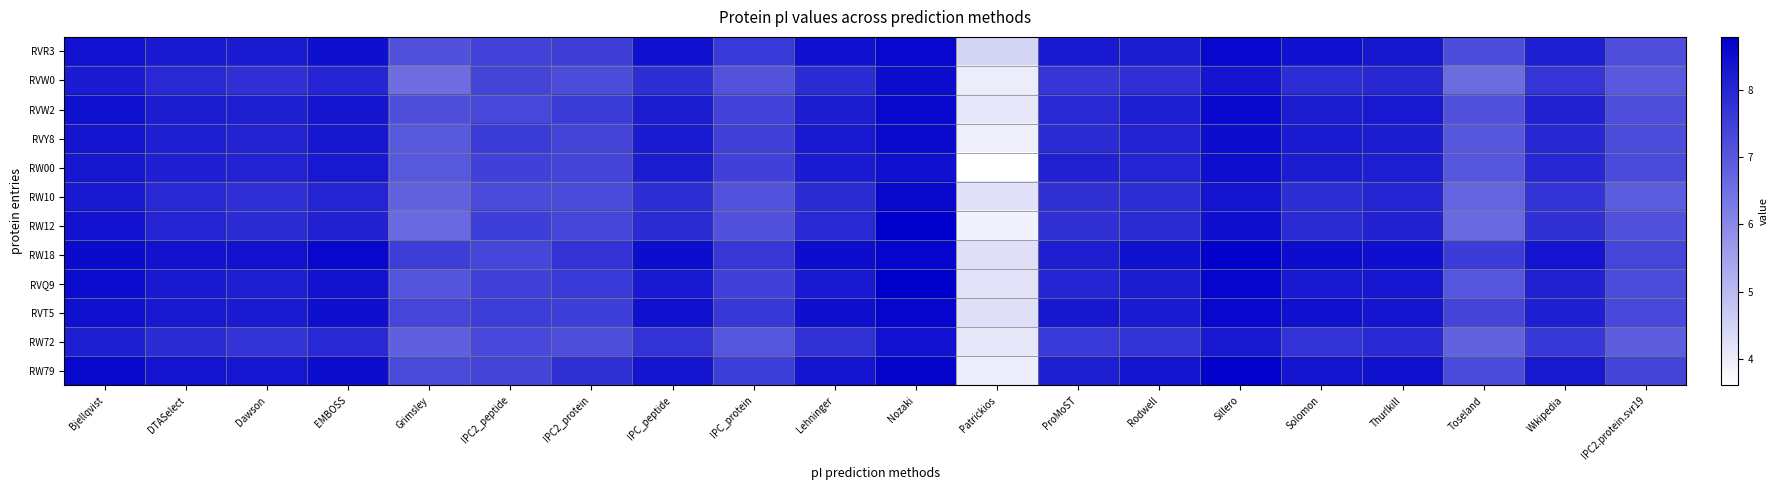

At which category does the chart reach its minimum across all series?

Patrickios